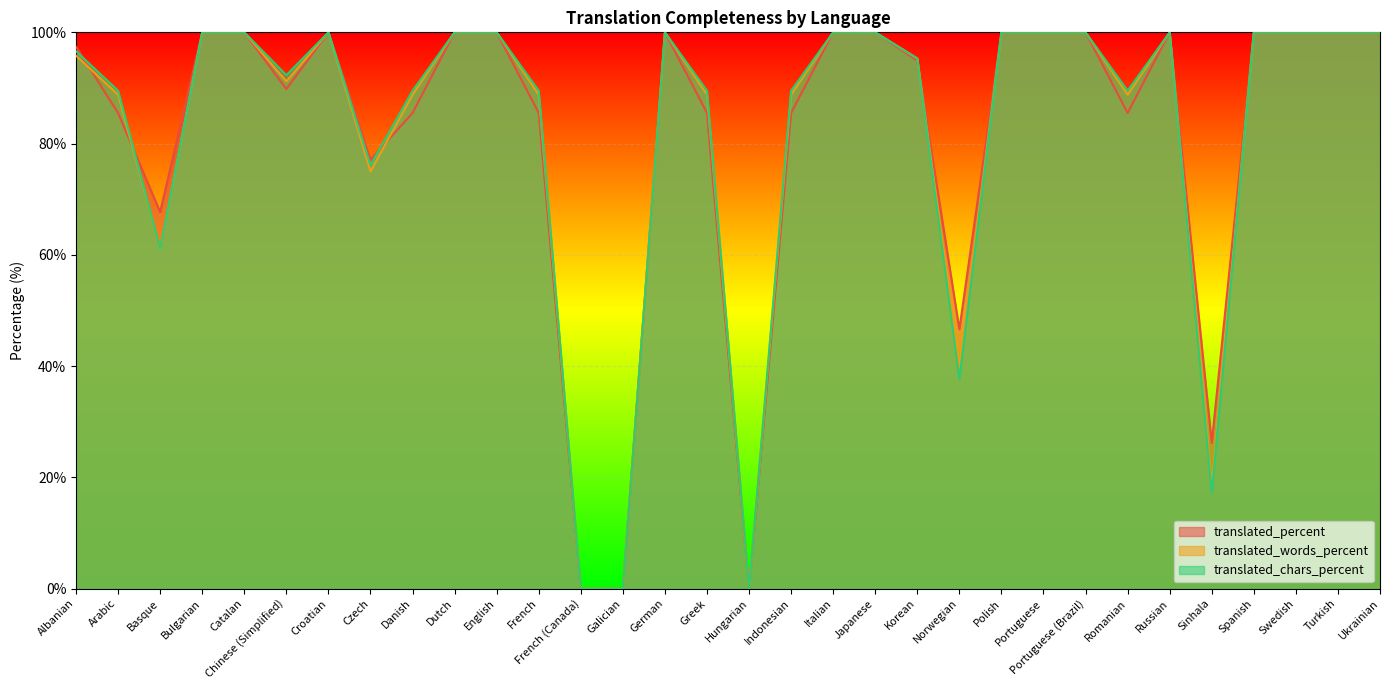

Reading left to right, what are all the values shown in this chart?

translated_percent: 97.4	85.5	67.7	100.0	100.0	89.8	100.0	77.1	85.5	100.0	100.0	85.5	0.0	0.0	100.0	85.5	0.0	85.5	100.0	100.0	94.9	46.6	100.0	100.0	100.0	85.5	100.0	26.2	100.0	100.0	100.0	100.0
translated_words_percent: 95.8	88.8	61.1	100.0	100.0	91.2	100.0	75.0	88.8	100.0	100.0	88.8	0.0	0.0	100.0	88.8	0.0	88.8	100.0	100.0	95.3	39.8	100.0	100.0	100.0	88.8	100.0	18.5	100.0	100.0	100.0	100.0
translated_chars_percent: 96.6	89.5	61.1	100.0	100.0	92.3	100.0	76.1	89.5	100.0	100.0	89.5	0.0	0.0	100.0	89.5	0.0	89.5	100.0	100.0	95.3	37.7	100.0	100.0	100.0	89.5	100.0	17.2	100.0	100.0	100.0	100.0